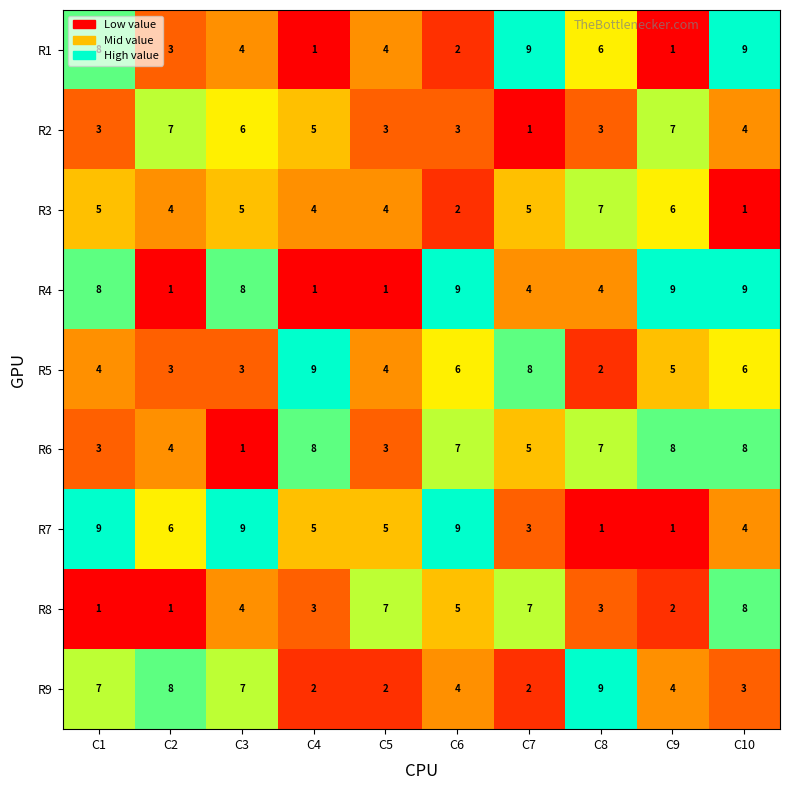

Is the value of R3 at C8 greater than the value of R5 at C6?

Yes